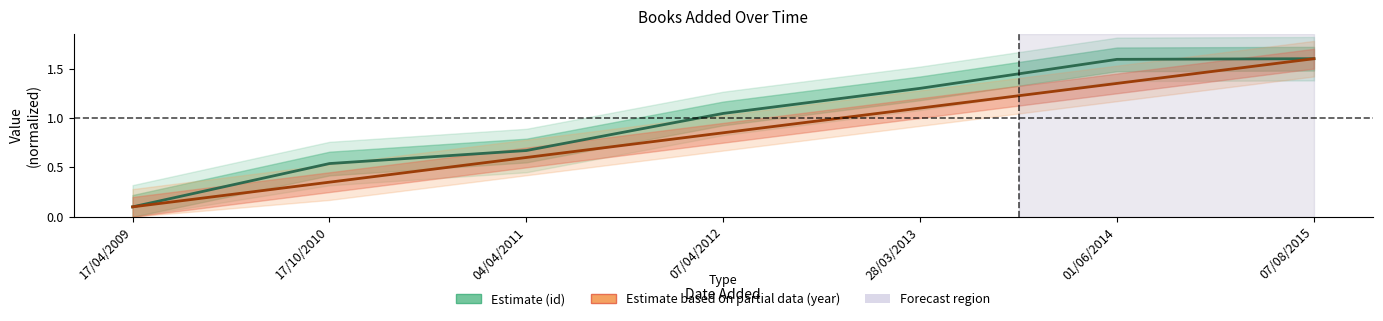

Which series has the largest range (max minus min)?

Estimate (id)